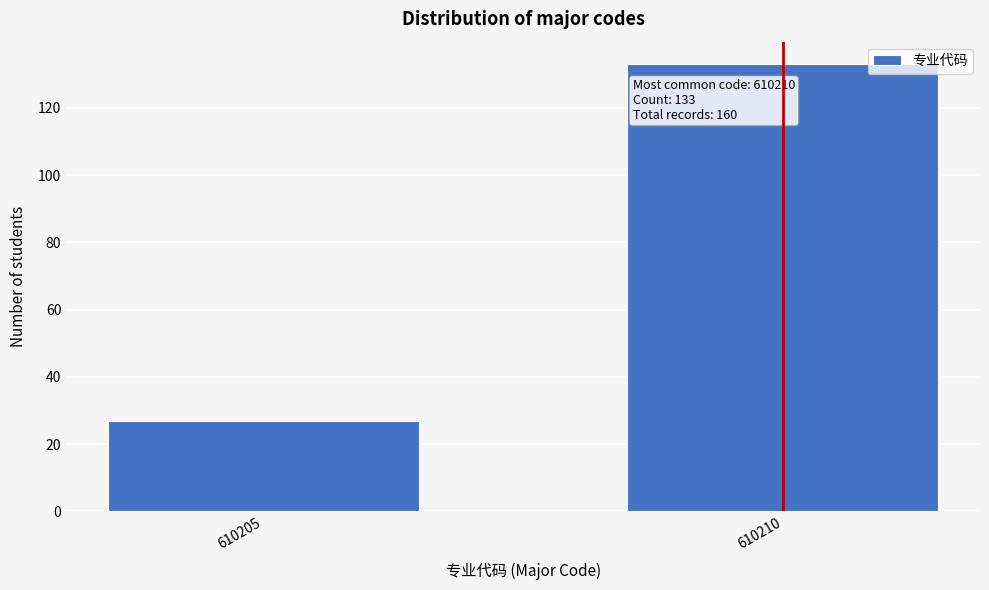

Reading left to right, extract all data points from this chart.

610205=27	610210=133